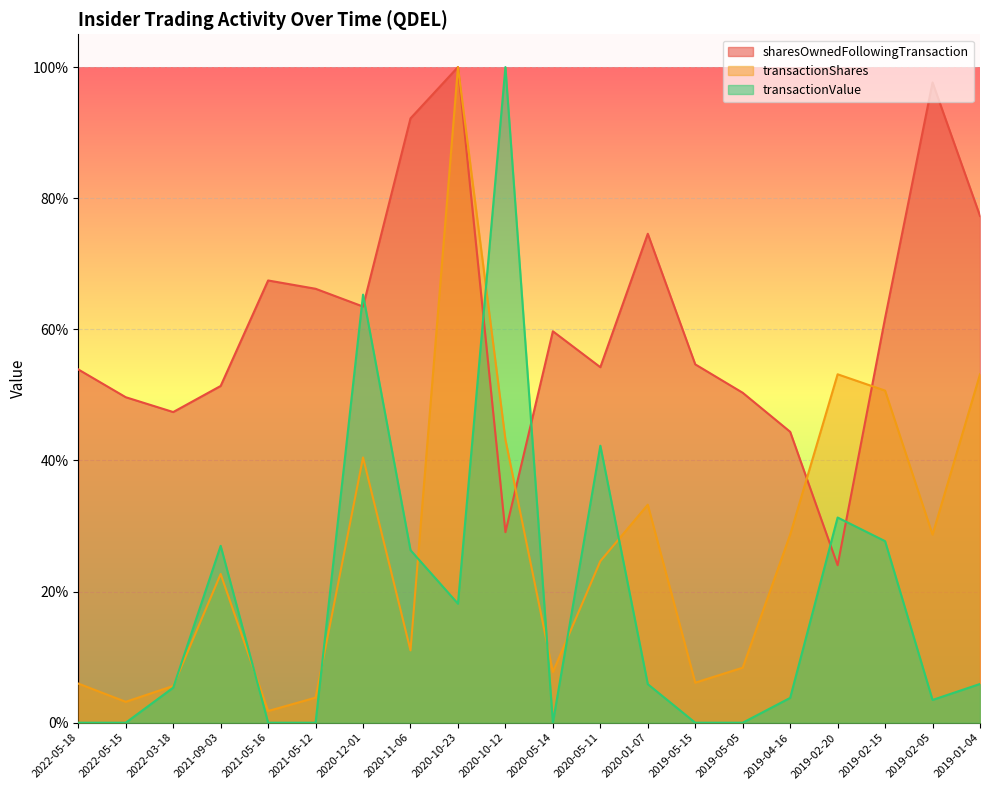

Is it true that transactionShares equals 0.1 at 2022-03-18?

True